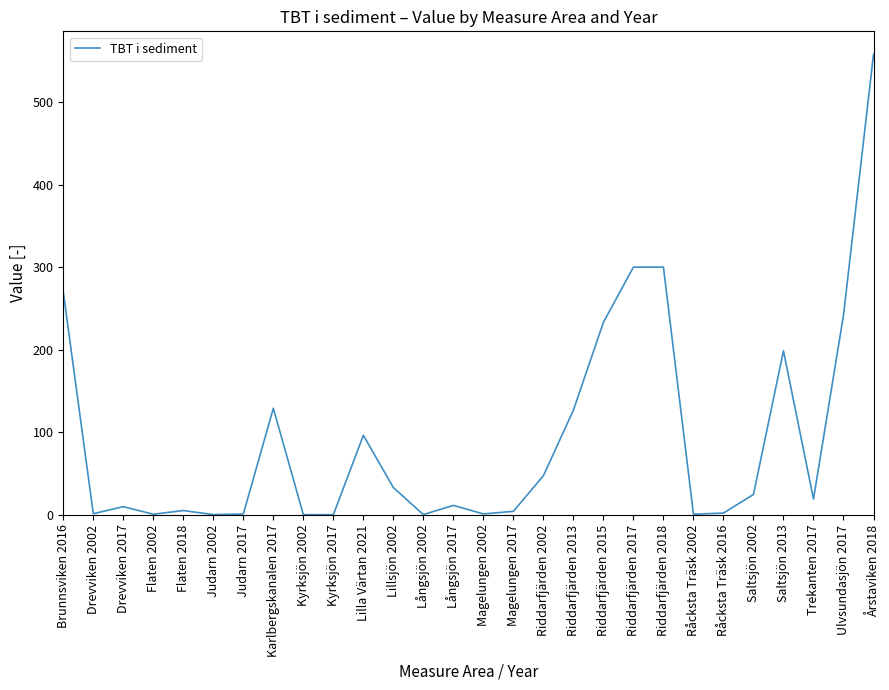

The value at Brunnsviken 2016 is 270.0. True or false?

True